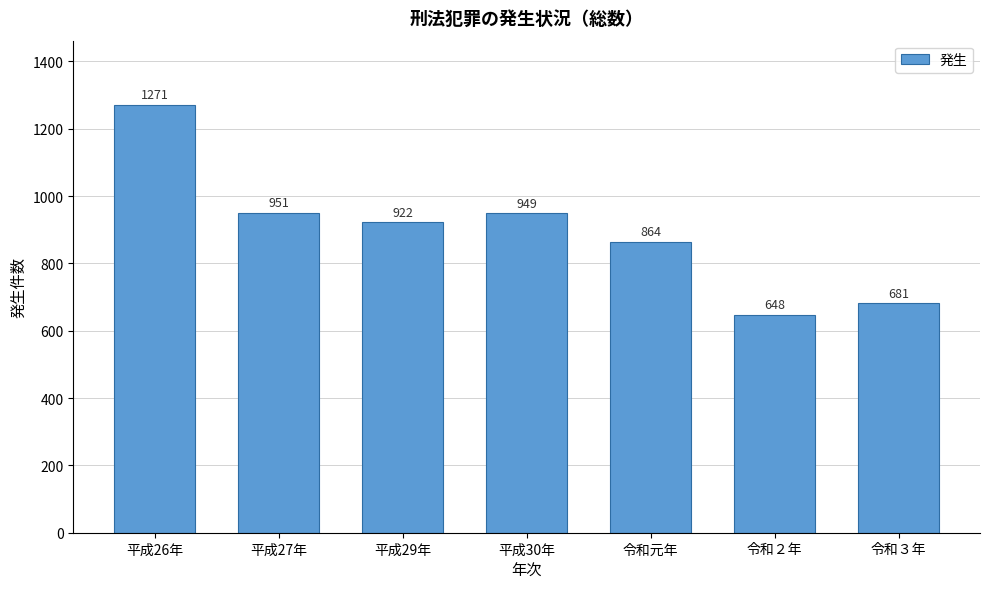

Reading left to right, extract all data points from this chart.

1271	951	922	949	864	648	681